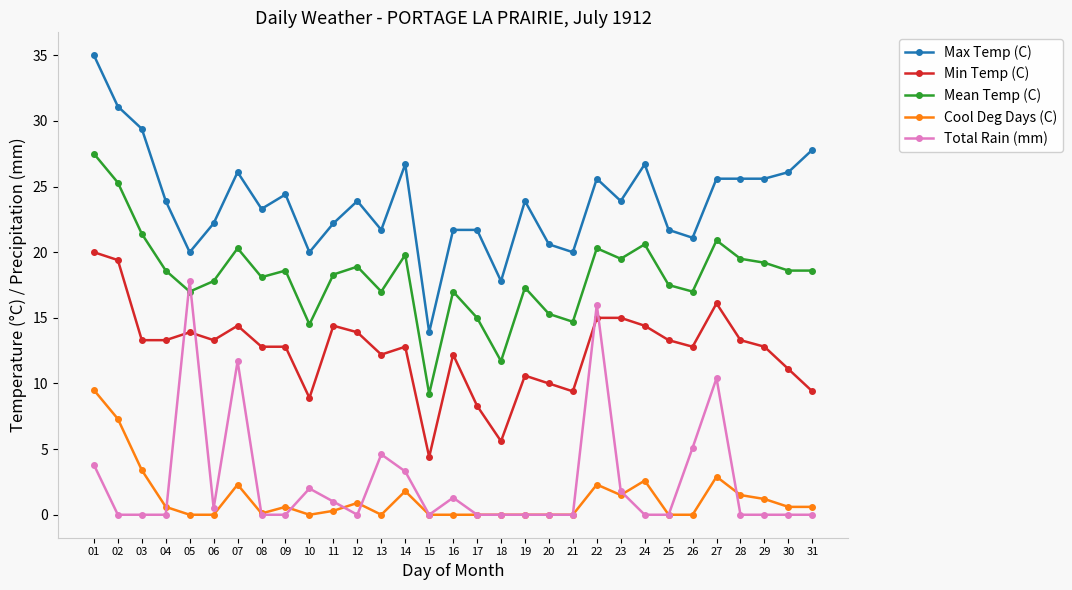

Where is the first local maximum for Cool Deg Days (C)?

07